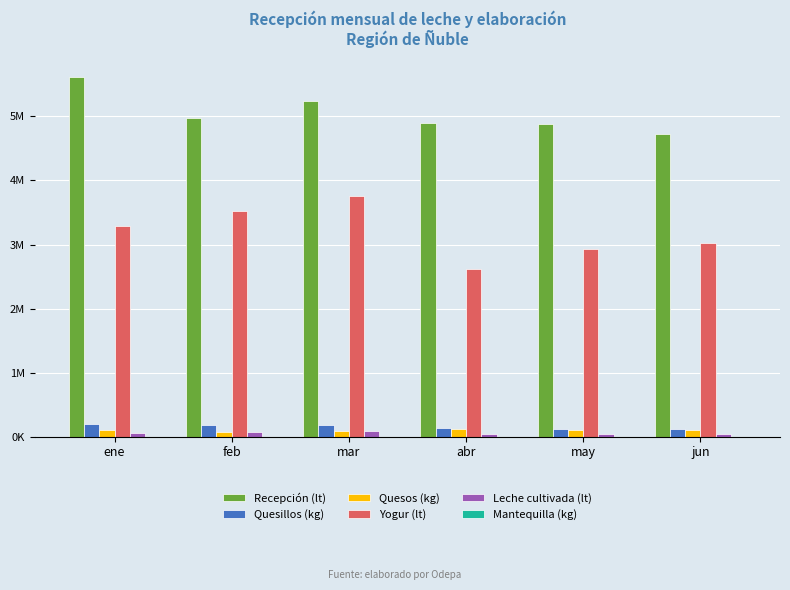

What is the approximate value of Mantequilla (kg) at feb, to the nearest 50?

500